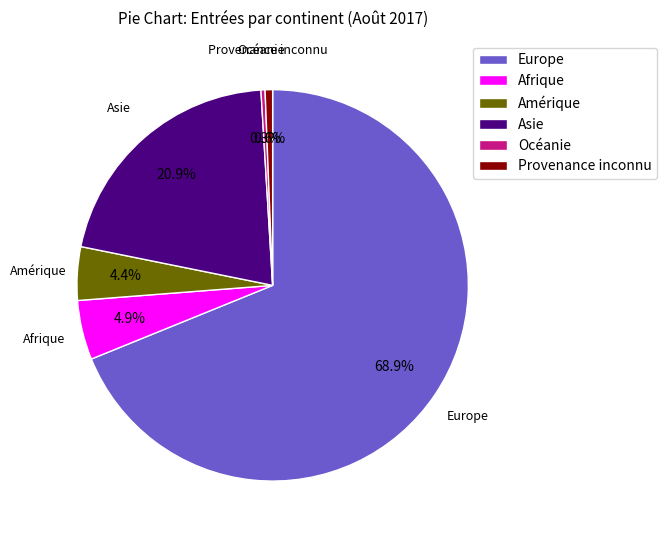

How many segments does this pie chart have?

6